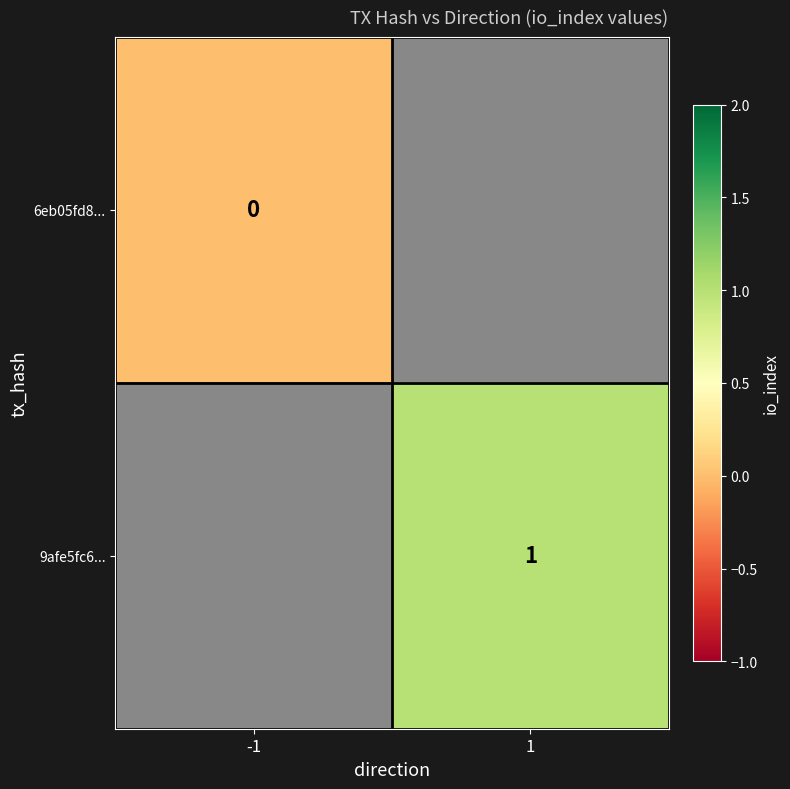

Rank the series at -1 from highest to lowest value.

6eb05fd8..., 9afe5fc6...